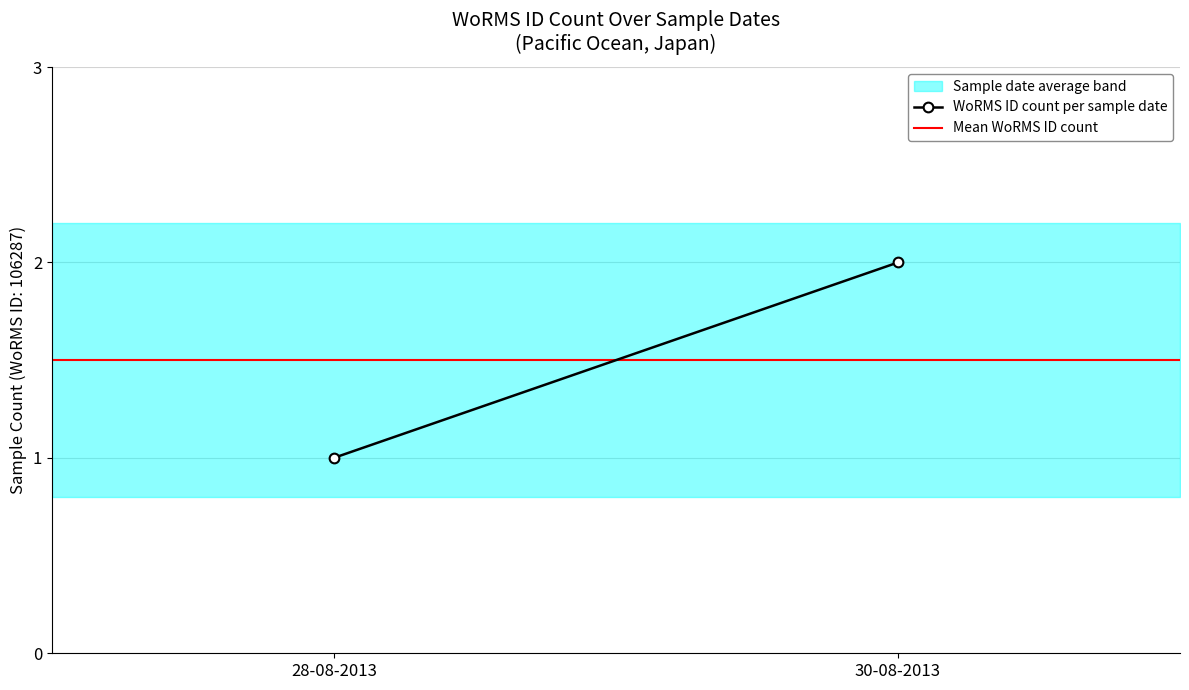

What is the sum of the WoRMS ID count per sample date values at 30-08-2013 and 28-08-2013?

3.0